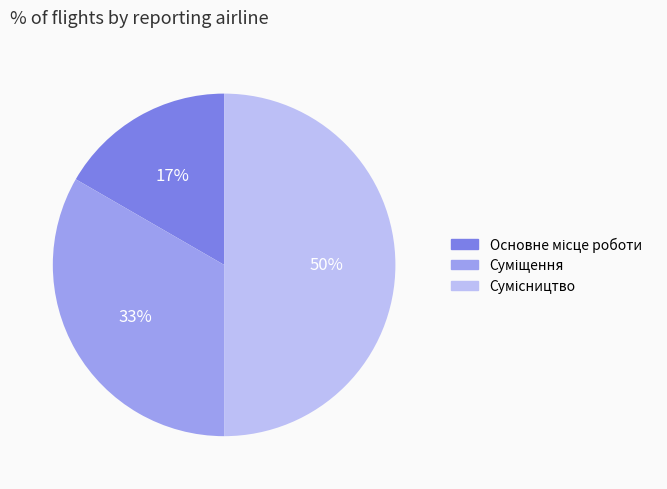

To the nearest percent, what is the difference between the largest and smallest slice percentages?

33%